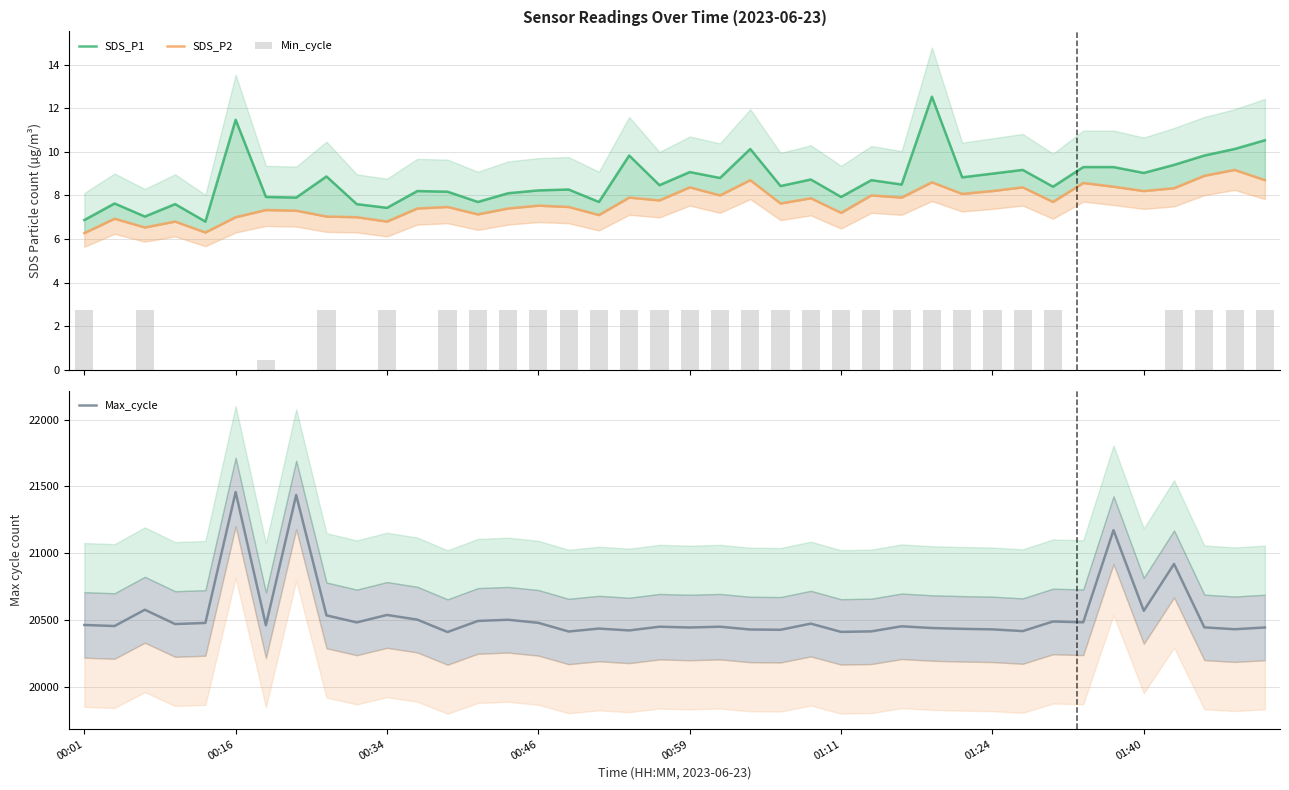

What is the average value of the Max_cycle series?

20540